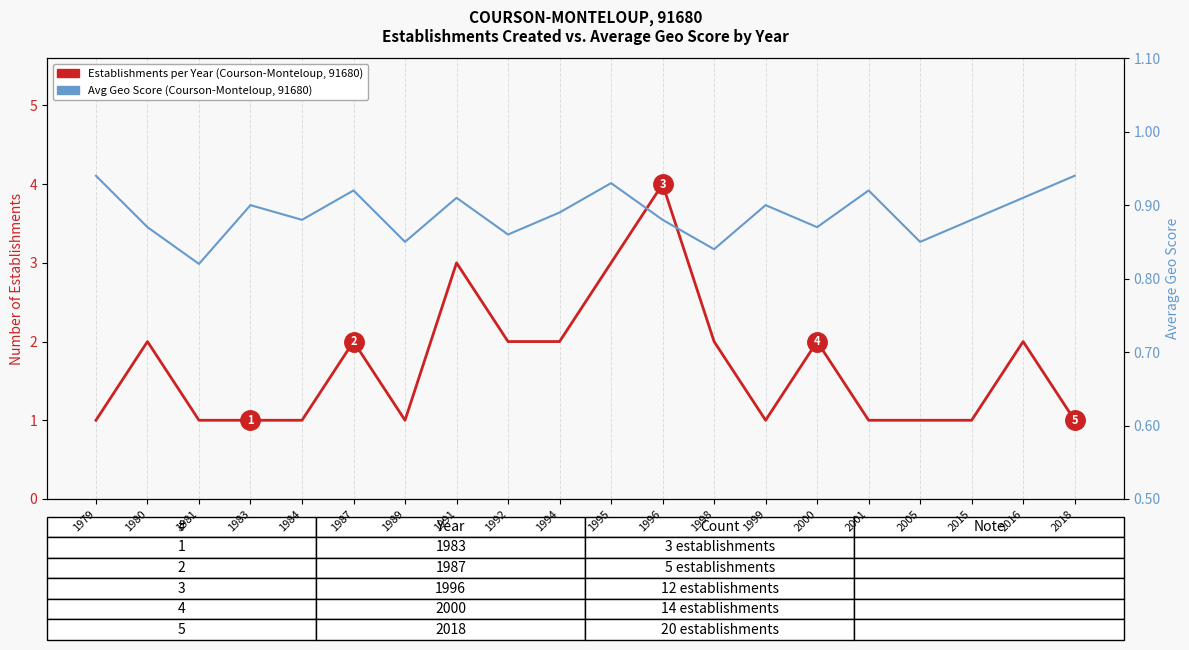

What is the spread (max minus min) of values at 1984?

0.1